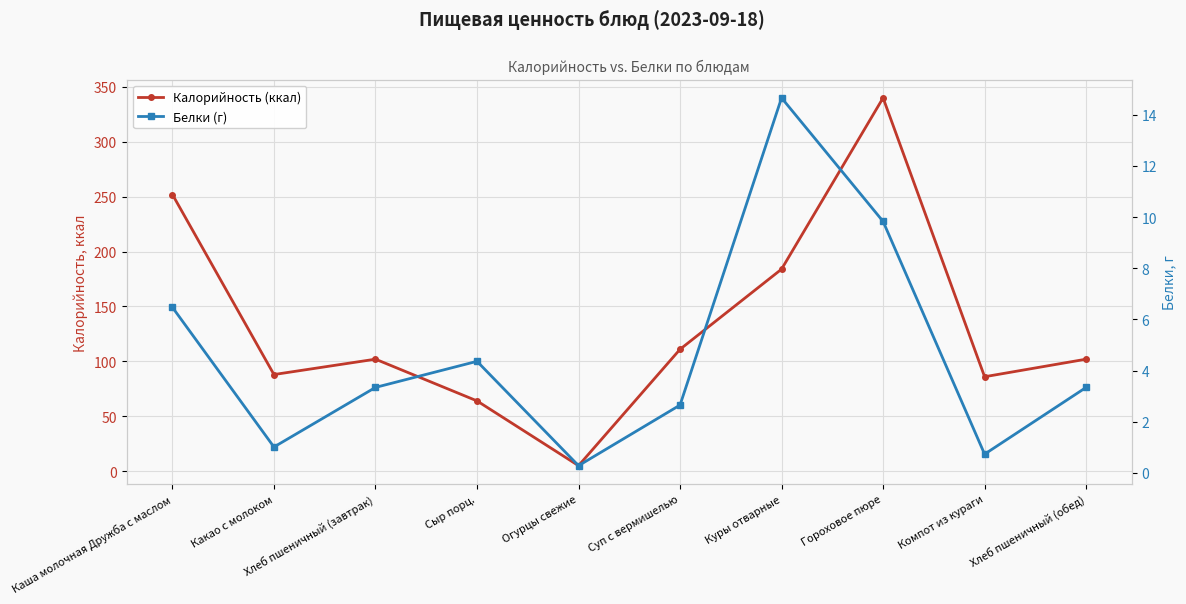

List the series in order of their peak value, lowest first.

Белки (г), Калорийность (ккал)